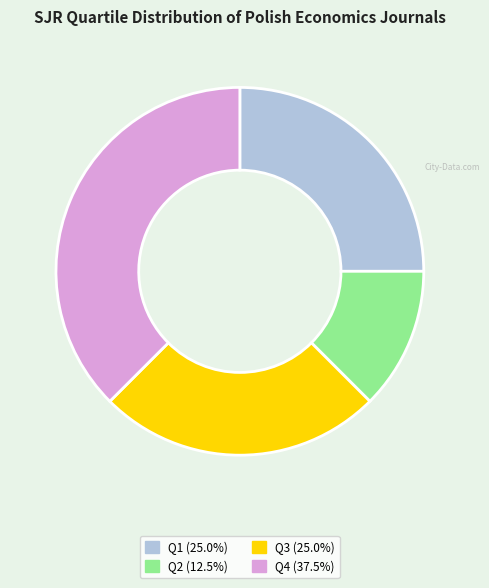

Which has a higher value, Q4 or Q3?

Q4